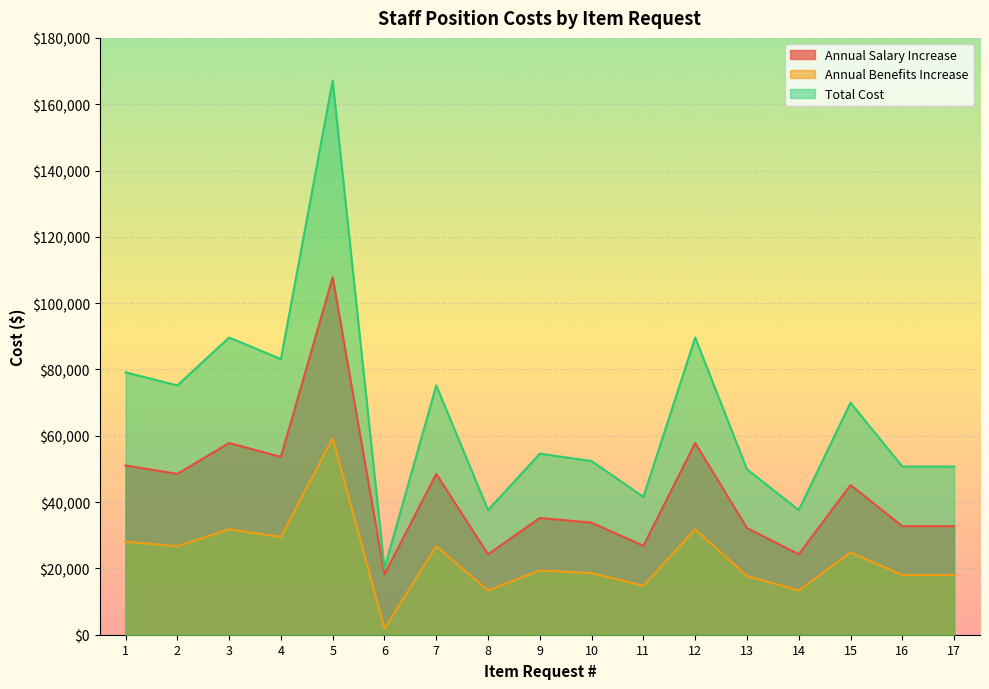

Where is the first local maximum for Annual Salary Increase?

3